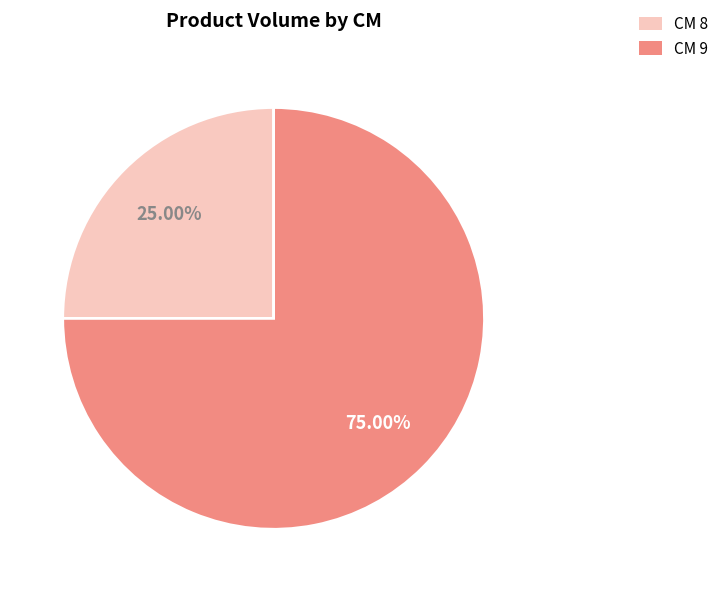

Is the sum of CM 9 and CM 8 greater than half?

Yes